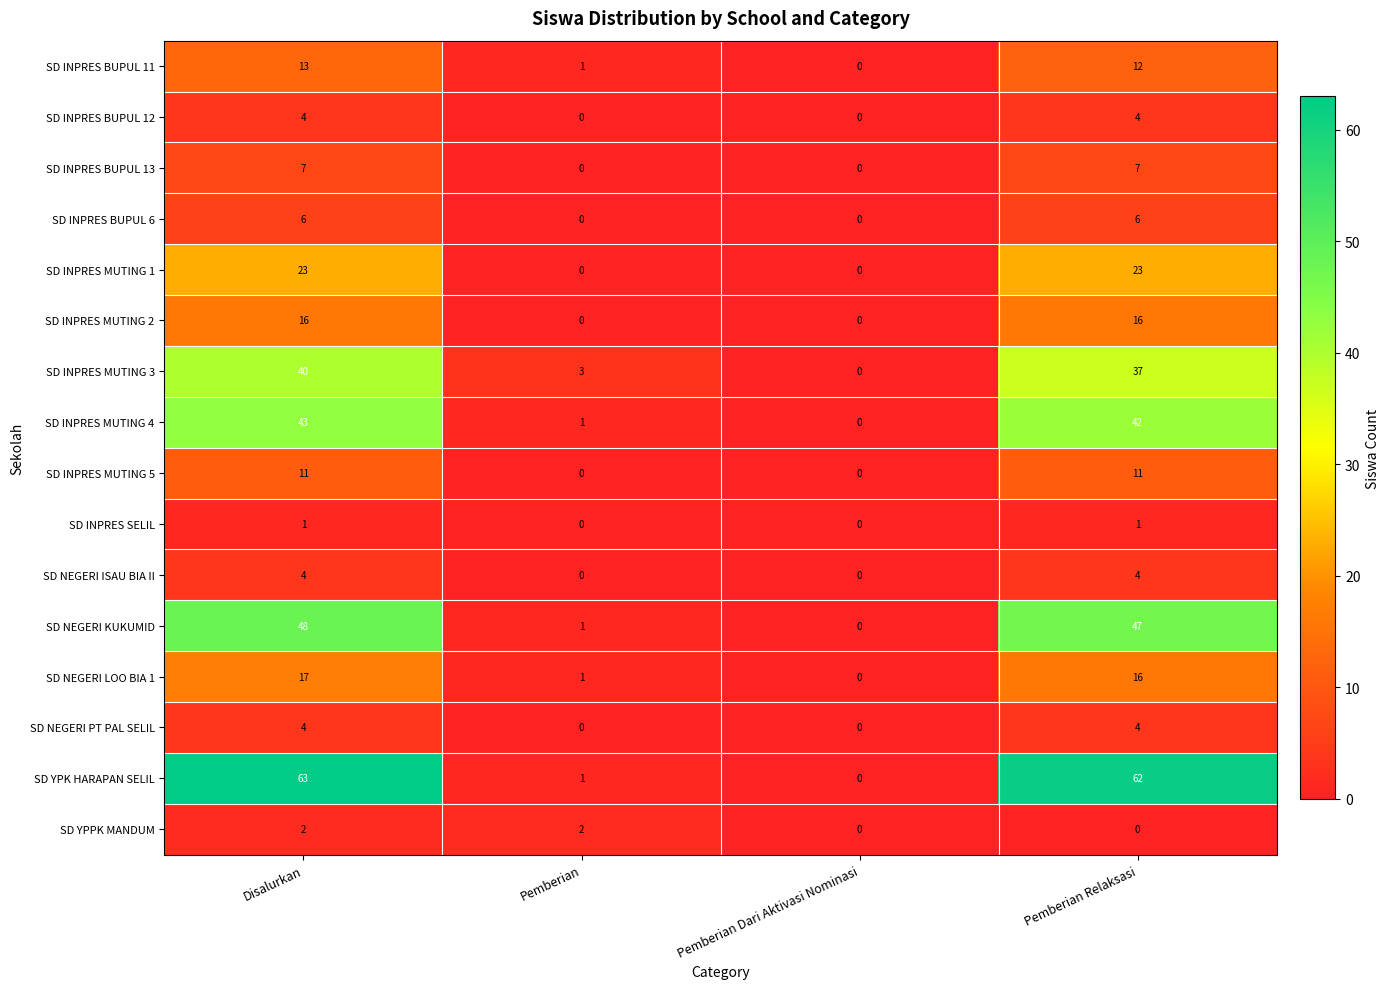

At which category is the sum across all series the highest?

Disalurkan